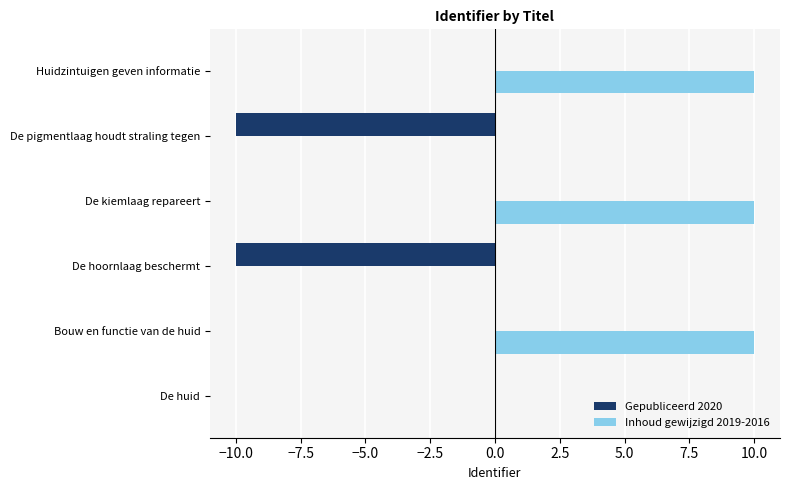

Which series has the largest total across all categories?

Inhoud gewijzigd 2019-2016